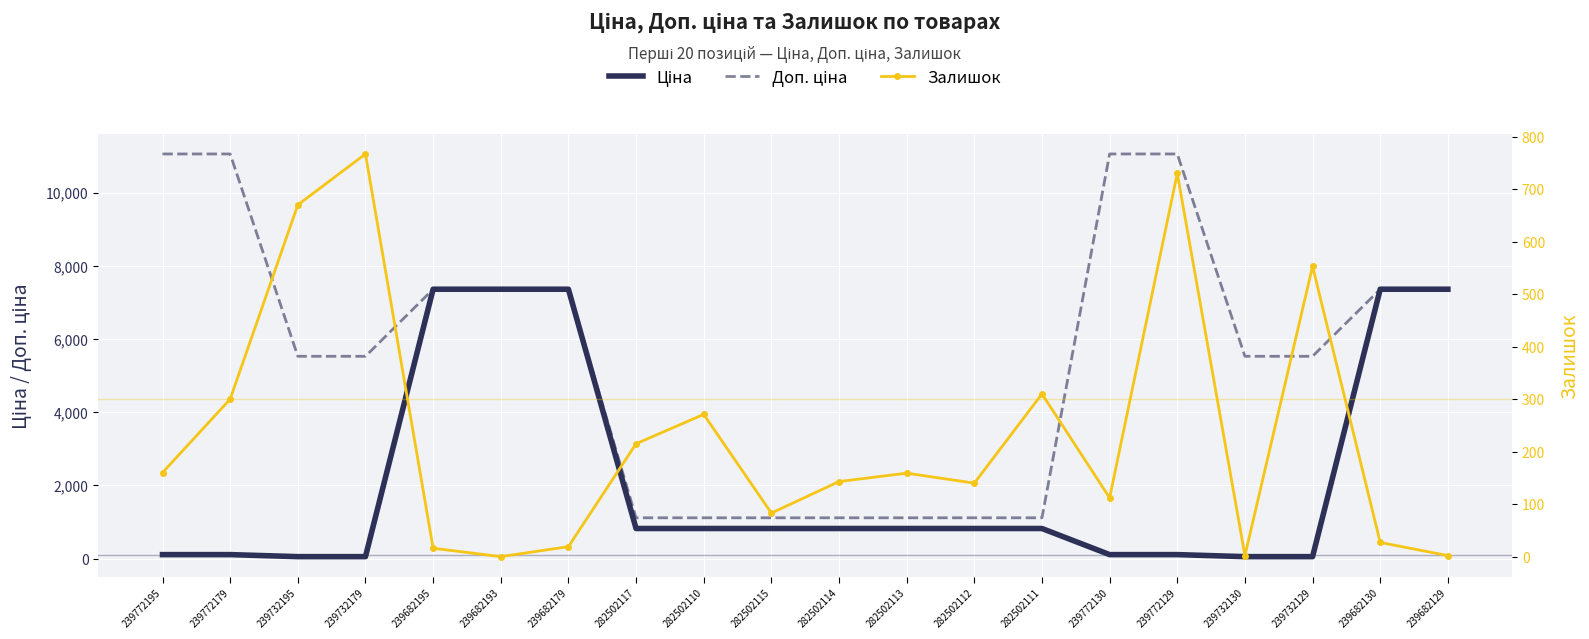

List the series in order of their overall mean, highest first.

Доп. ціна, Ціна, Залишок